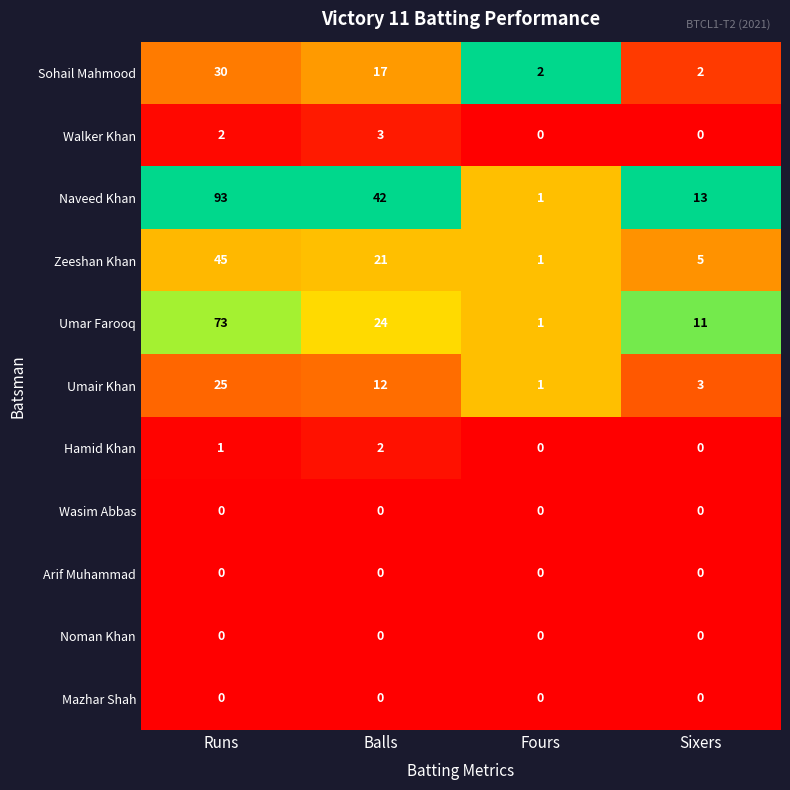

The Hamid Khan series shows 0 at Fours. True or false?

True